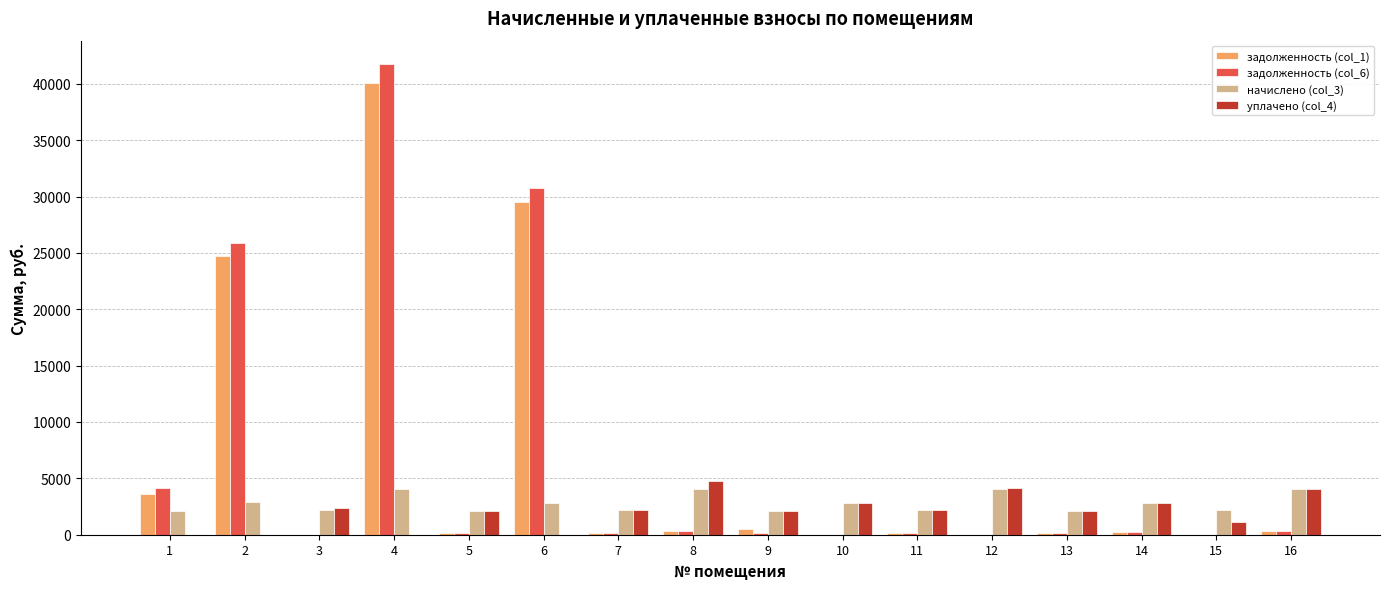

How many groups of bars are there?

16